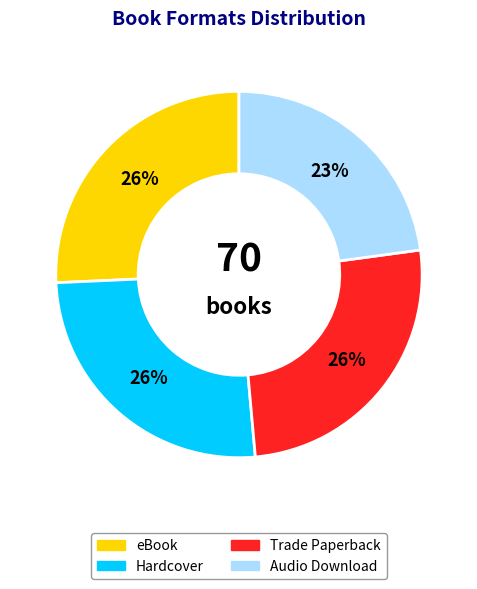

To the nearest percent, what is the average slice percentage?

25%